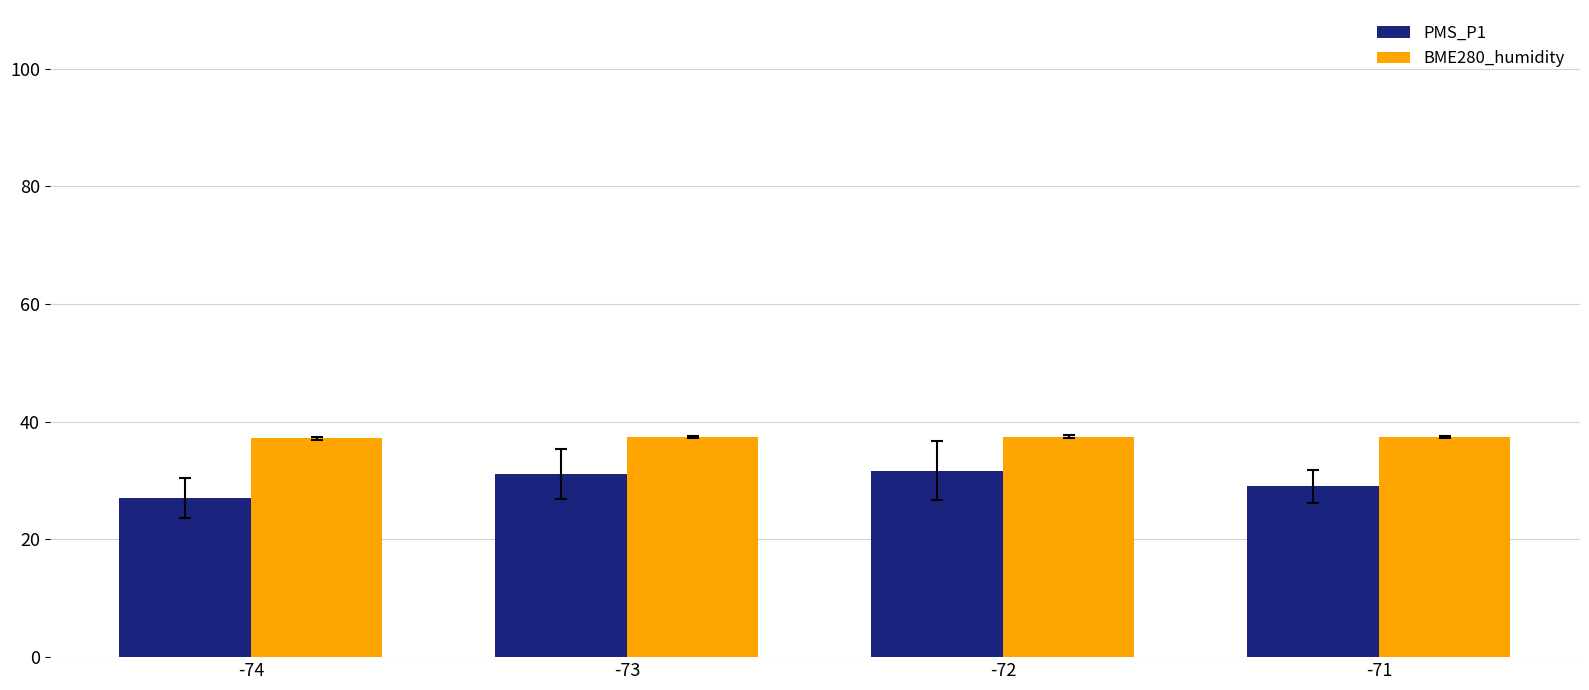

What is the difference between the maximum and minimum values in the BME280_humidity series?

0.3